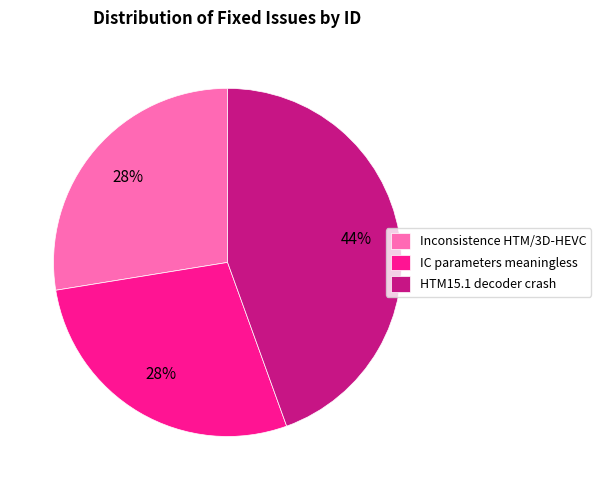

Is the sum of Inconsistence HTM/3D-HEVC and HTM15.1 decoder crash greater than half?

Yes